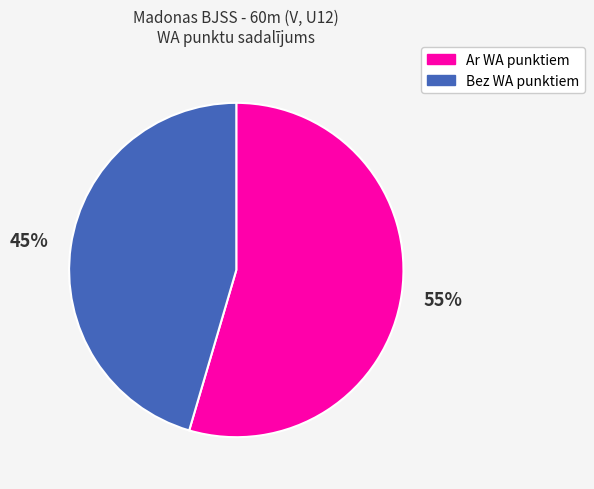

Does Bez WA punktiem account for over 50% of the chart?

No